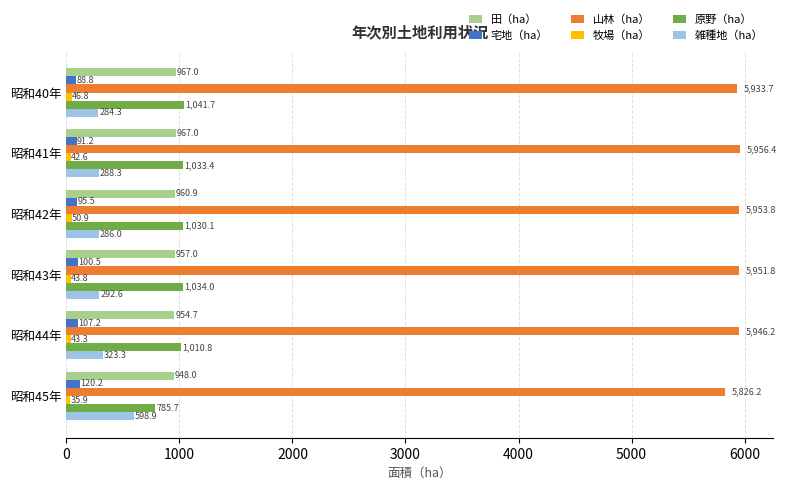

What is the spread (max minus min) of values at 昭和40年?

5886.9